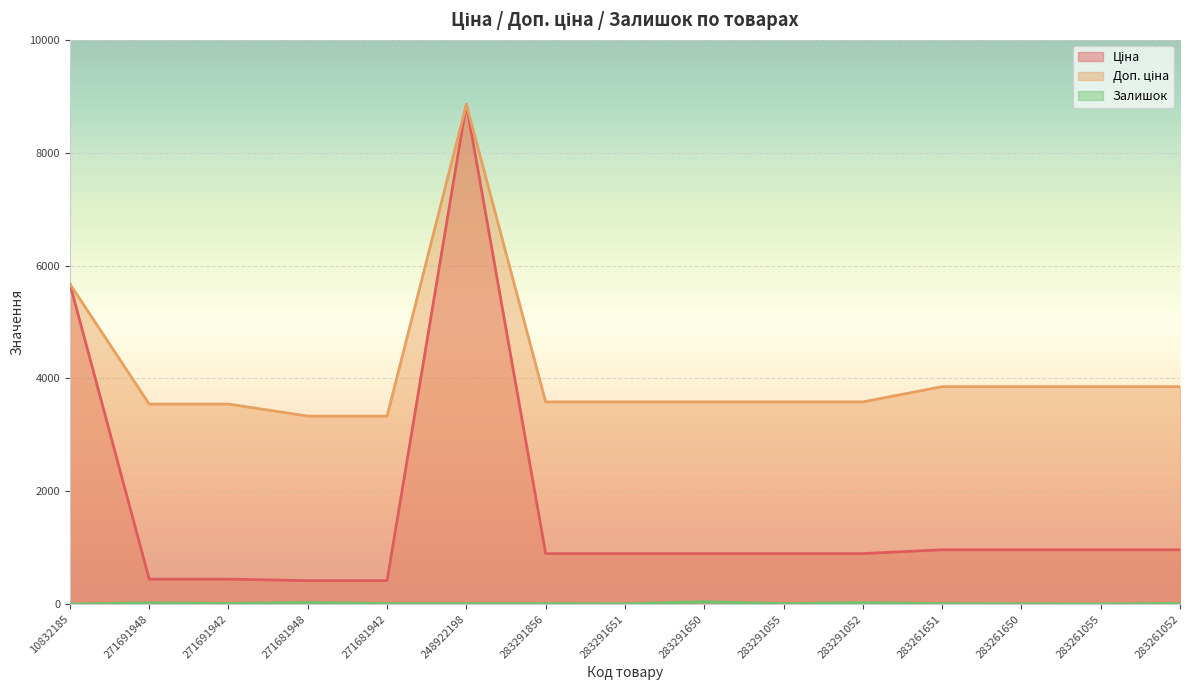

Reading right to left, transcribe all the data shown in this chart.

Ціна: 283261052=963.5	283261055=963.5	283261650=963.5	283261651=963.5	283291052=895.9	283291055=895.9	283291650=895.9	283291651=895.9	283291856=895.9	248922198=8856.7	271681942=416.6	271681948=416.6	271691942=443.1	271691948=443.1	10832185=5673.8
Доп. ціна: 283261052=3854.0	283261055=3854.0	283261650=3854.0	283261651=3854.0	283291052=3583.6	283291055=3583.6	283291650=3583.6	283291651=3583.6	283291856=3583.6	248922198=8856.7	271681942=3332.5	271681948=3332.5	271691942=3545.0	271691948=3545.0	10832185=5673.8
Залишок: 283261052=13.0	283261055=4.0	283261650=6.0	283261651=9.0	283291052=27.0	283291055=9.0	283291650=43.0	283291651=7.0	283291856=9.0	248922198=11.0	271681942=10.0	271681948=30.0	271691942=13.0	271691948=22.0	10832185=3.0